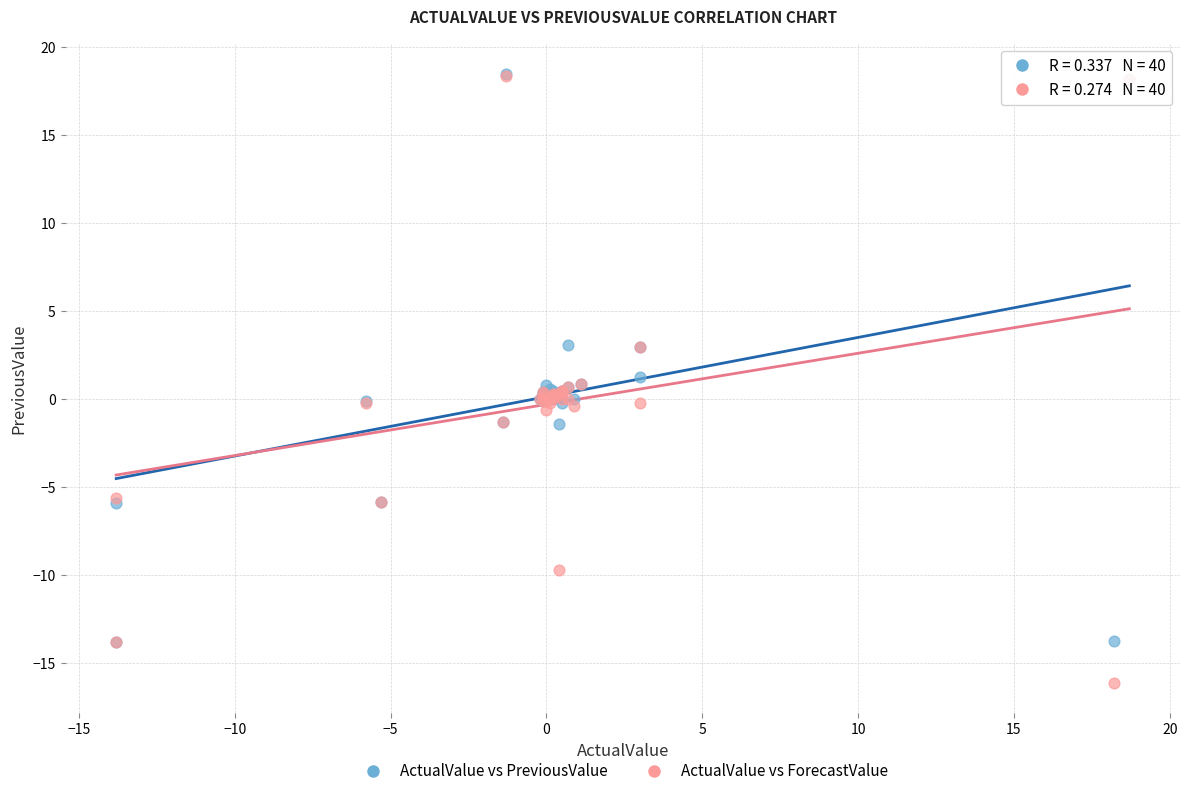

What are all the series names shown in the legend?

ActualValue vs PreviousValue, ActualValue vs ForecastValue